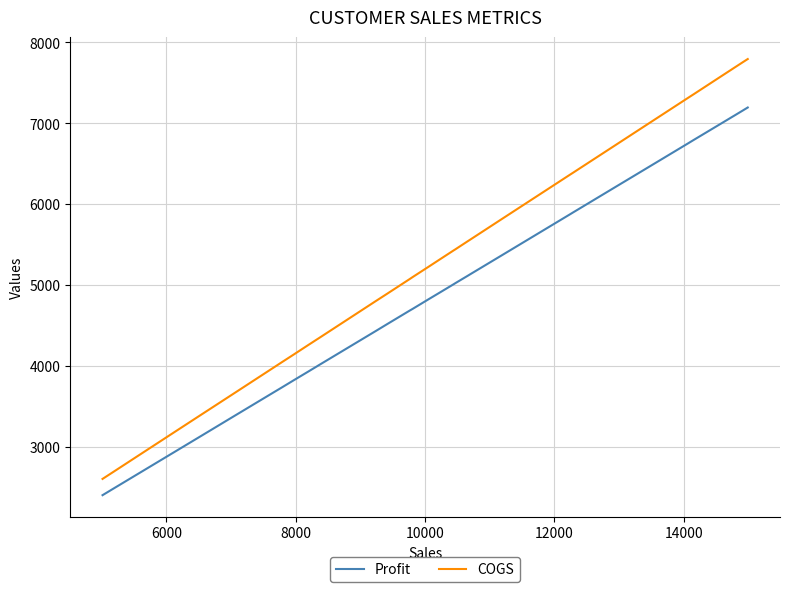

True or false: COGS and Profit cross at least once.

False